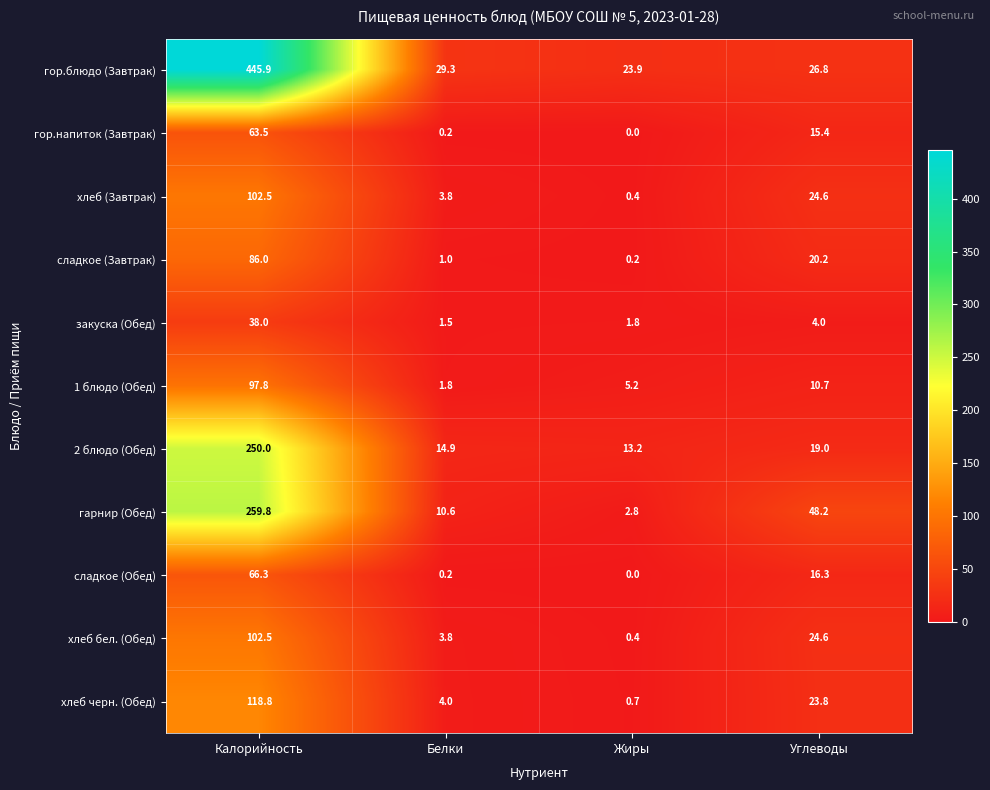

Is it true that закуска (Обед) equals 0.7 at Жиры?

False